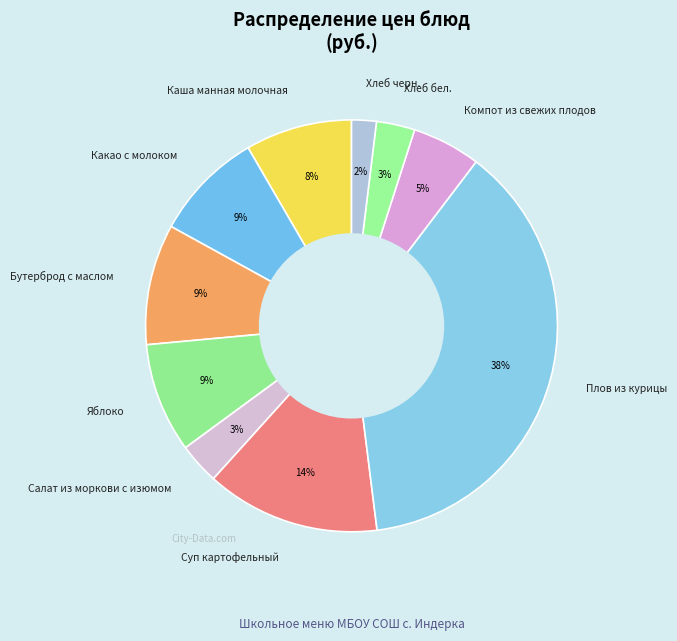

What is the smallest slice in the pie chart?

Хлеб черн.